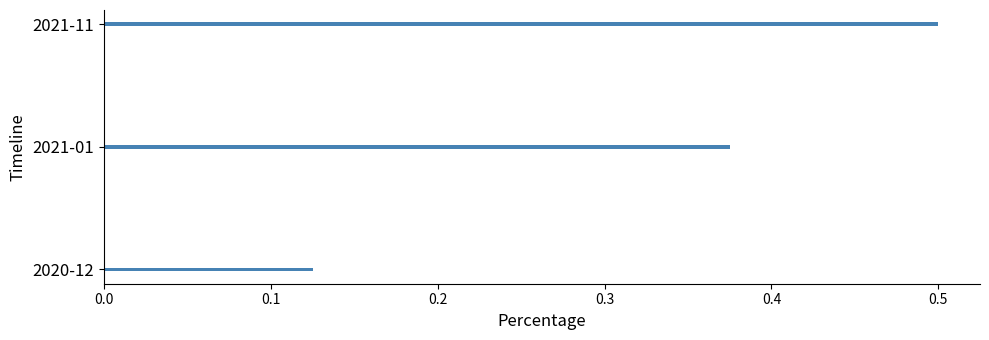

Is it true that the value at 2021-11 is 0.5?

True